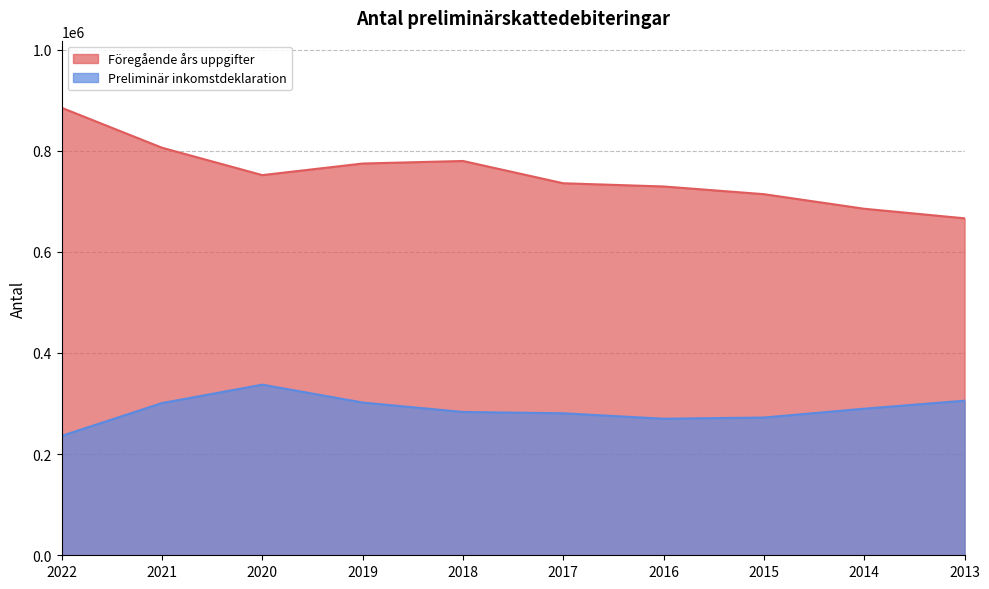

How many values in the Preliminär inkomstdeklaration series exceed 289807?

4